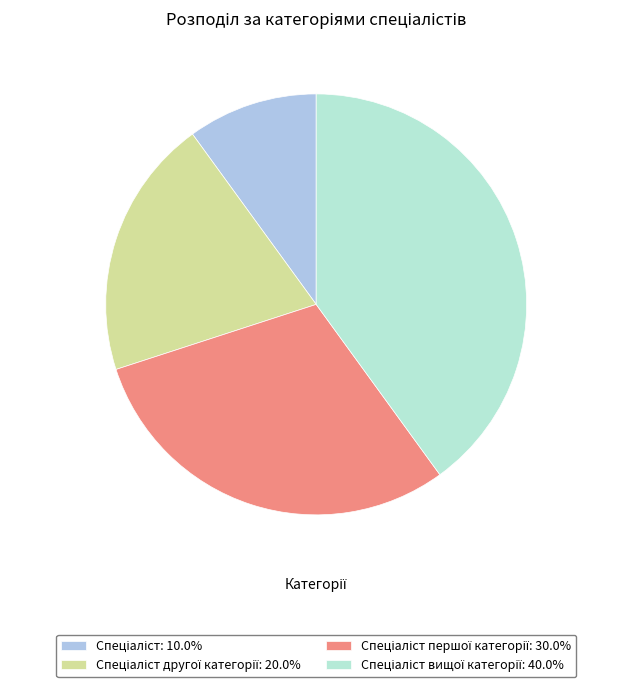

Is there a majority slice in this chart?

No